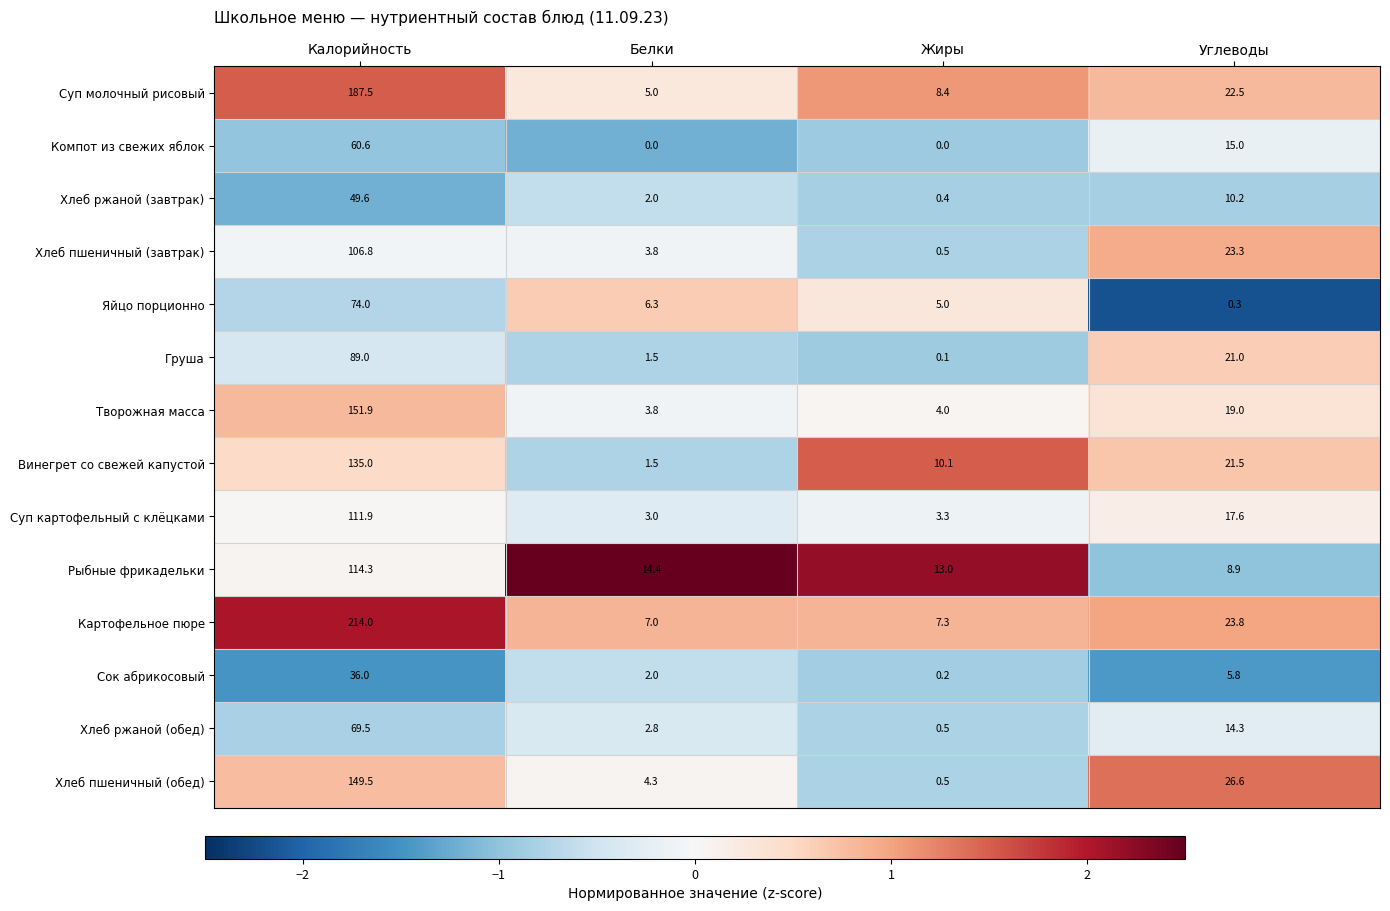

Which label corresponds to the largest value in the chart?

Калорийность